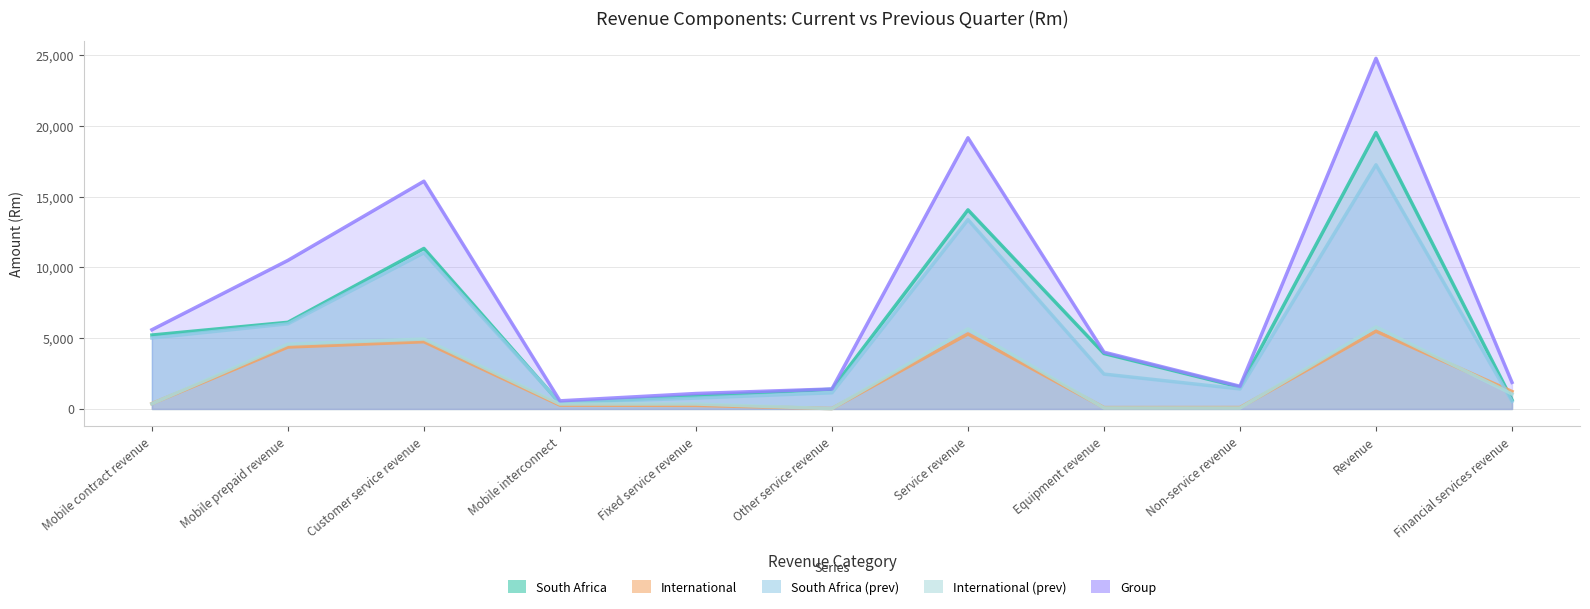

What are all the series names shown in the legend?

South Africa, International, South Africa (prev), International (prev), Group